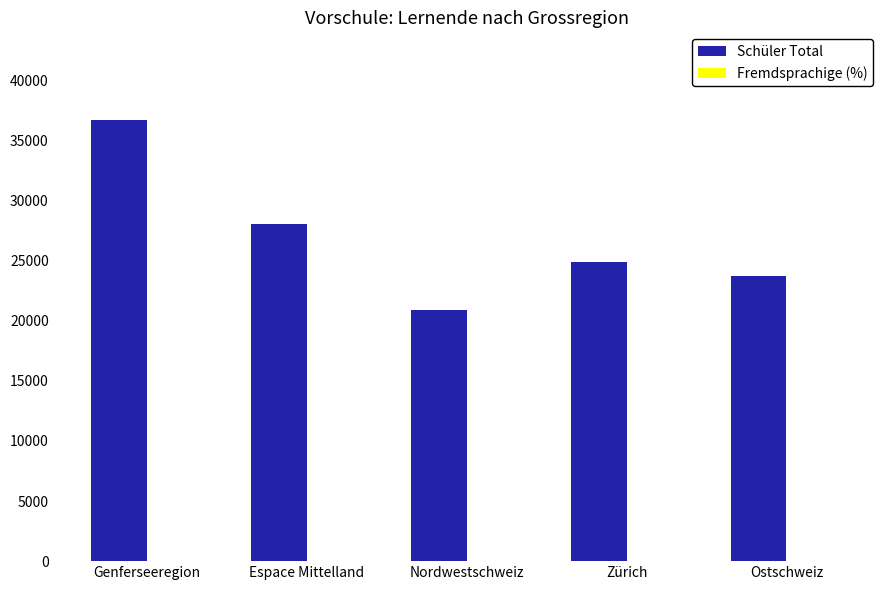

True or false: Schüler Total has a value of 36676.0 at Genferseeregion.

True